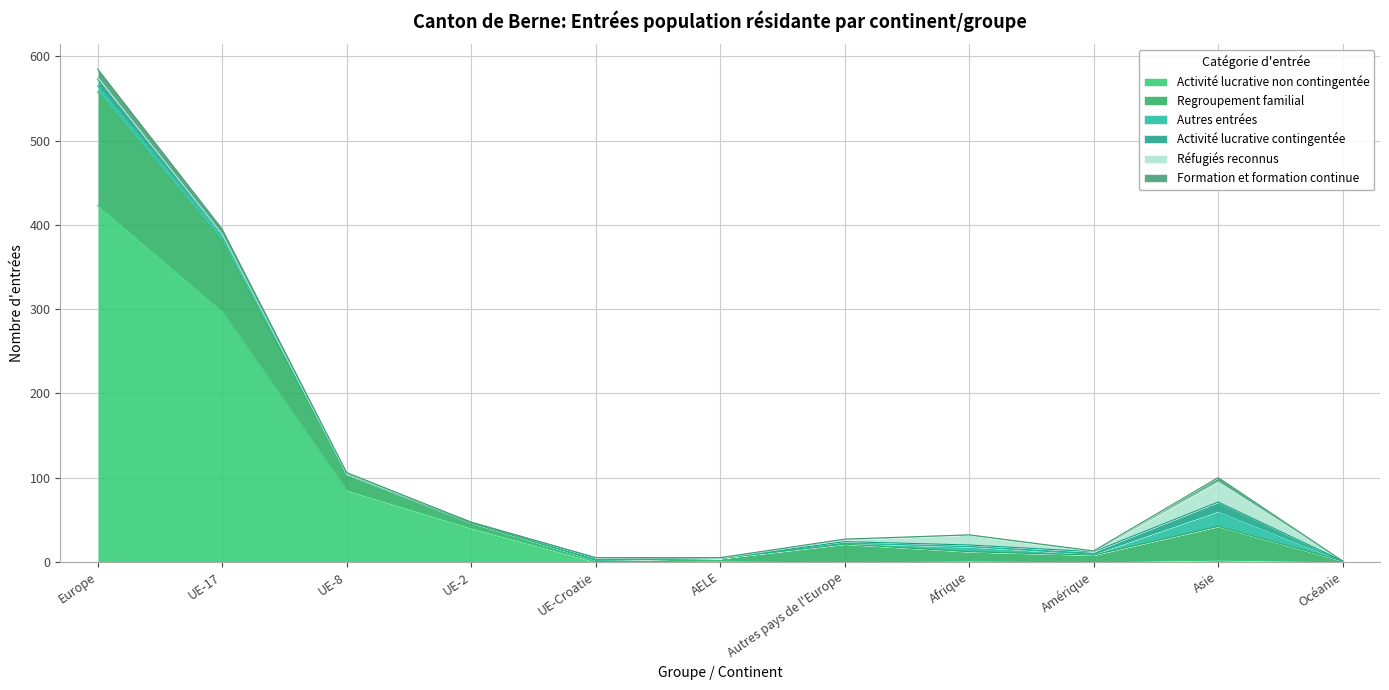

What is the difference between the second highest and minimum values in the Regroupement familial series?

83